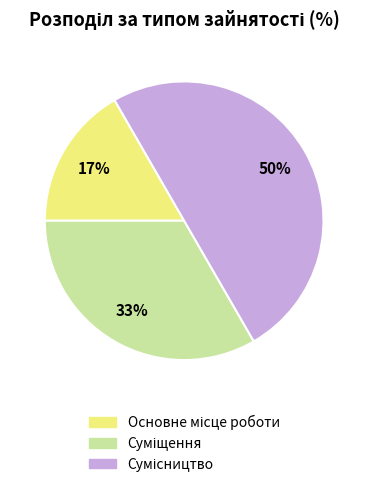

To the nearest percent, what is the difference between the largest and smallest slice percentages?

33%